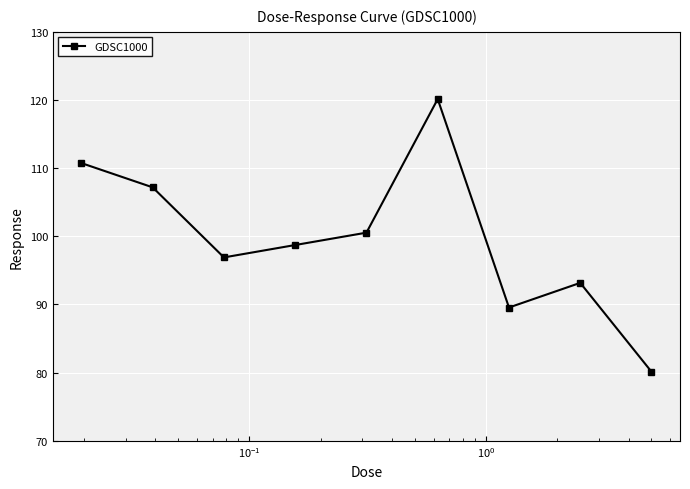

What is the difference between the maximum and minimum values?

40.0